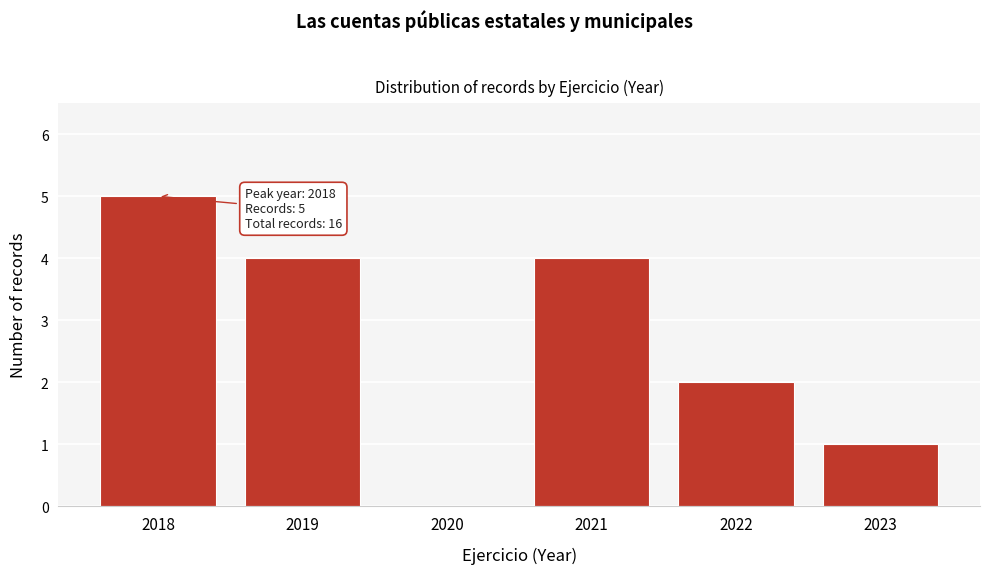

Which range on the x-axis has the tallest bar?

2017.5 to 2018.5